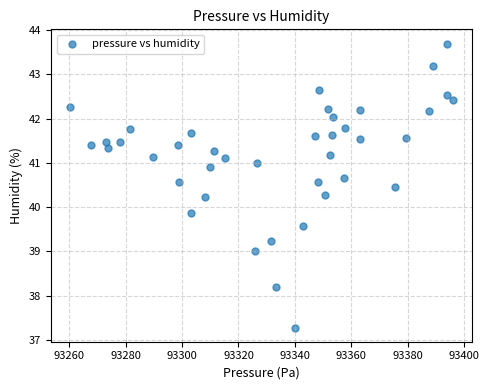

What is the range of X values (max minus min)?

135.7